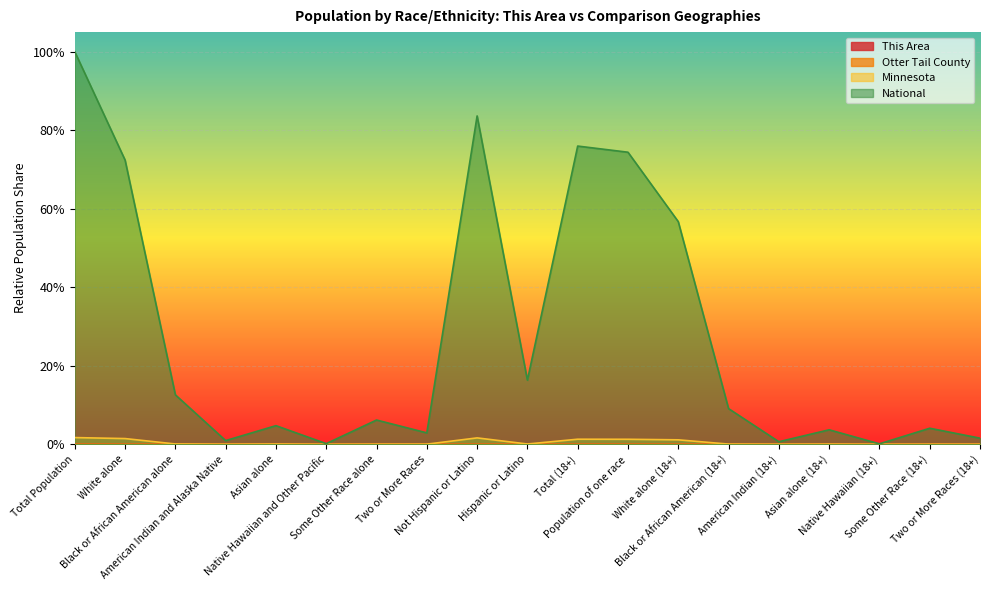

True or false: This Area and Otter Tail County intersect in this chart.

False